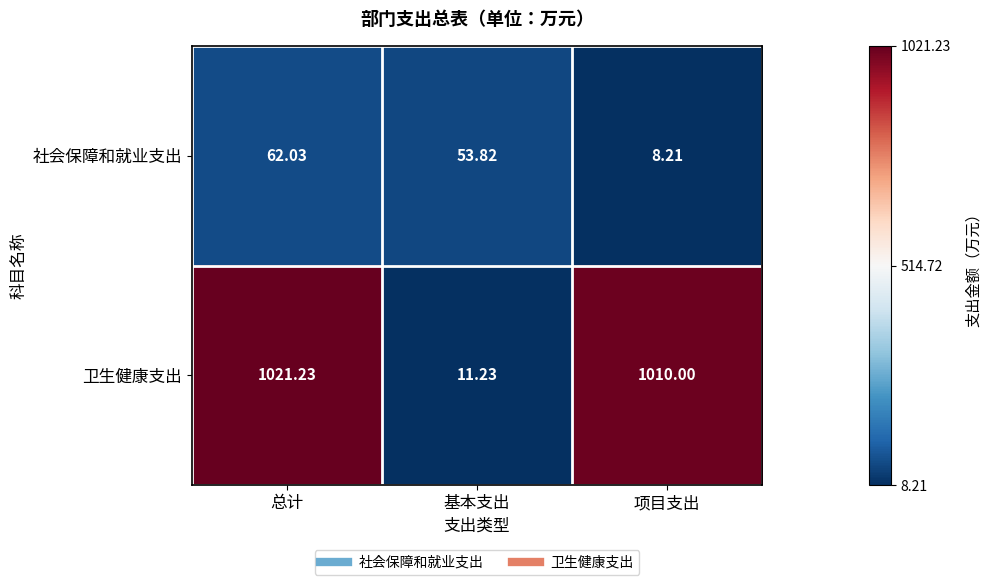

Which series has the widest spread of values?

卫生健康支出